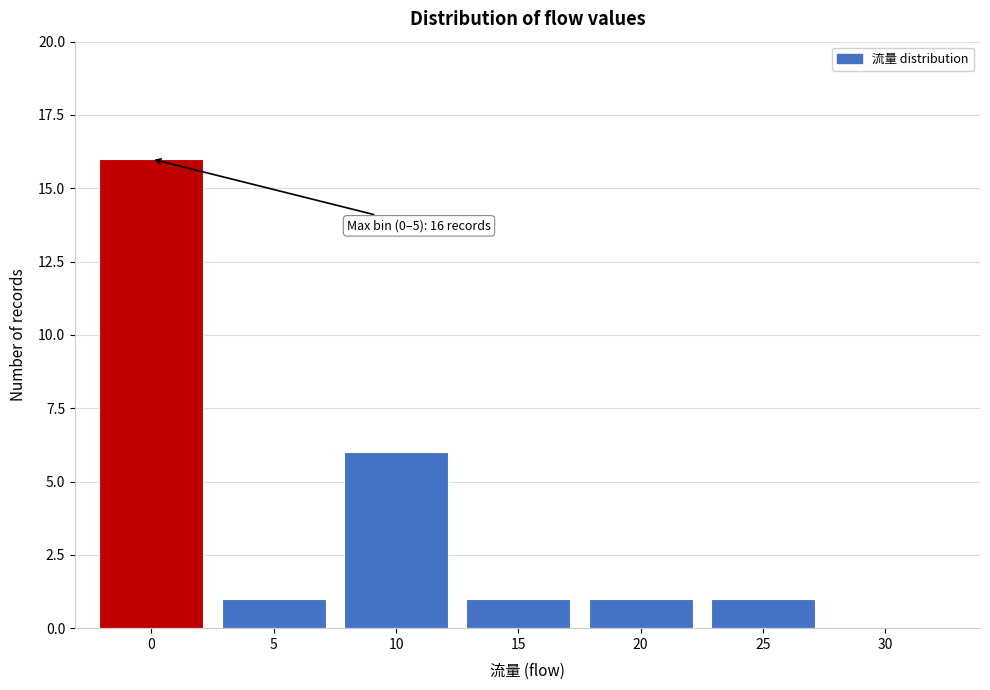

Reading right to left, extract all data points from this chart.

30=0	25=1	20=1	15=1	10=6	5=1	0=16